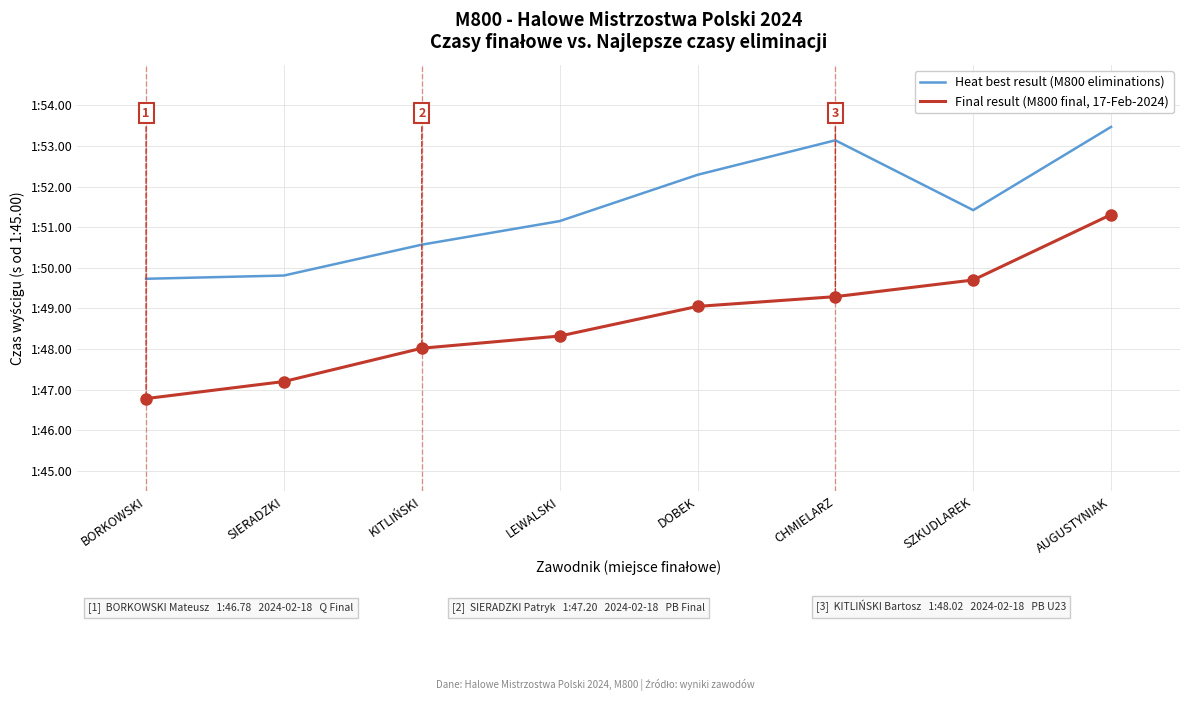

Reading left to right, what are all the values shown in this chart?

Heat best result (M800 eliminations): 4.7	4.8	5.6	6.2	7.3	8.1	6.4	8.5
Final result (M800 final, 17-Feb-2024): 1.8	2.2	3.0	3.3	4.0	4.3	4.7	6.3